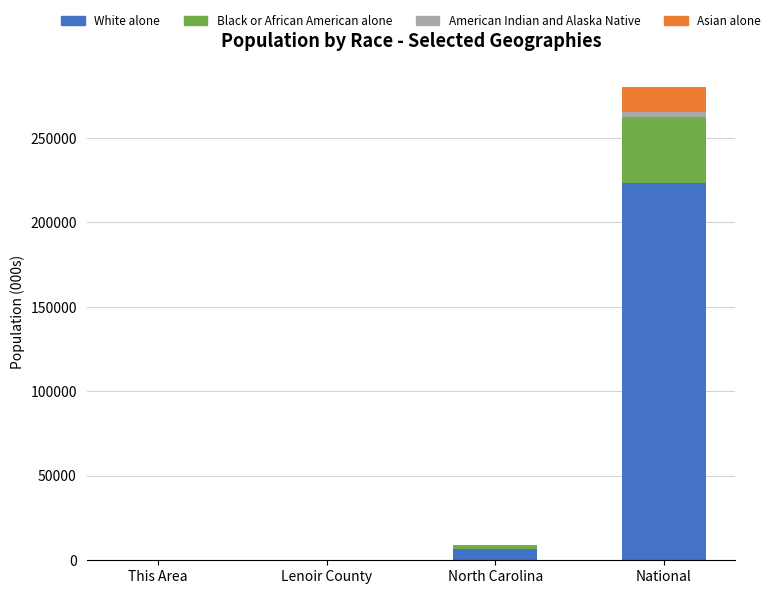

The value of White alone at This Area is 2.8. True or false?

True